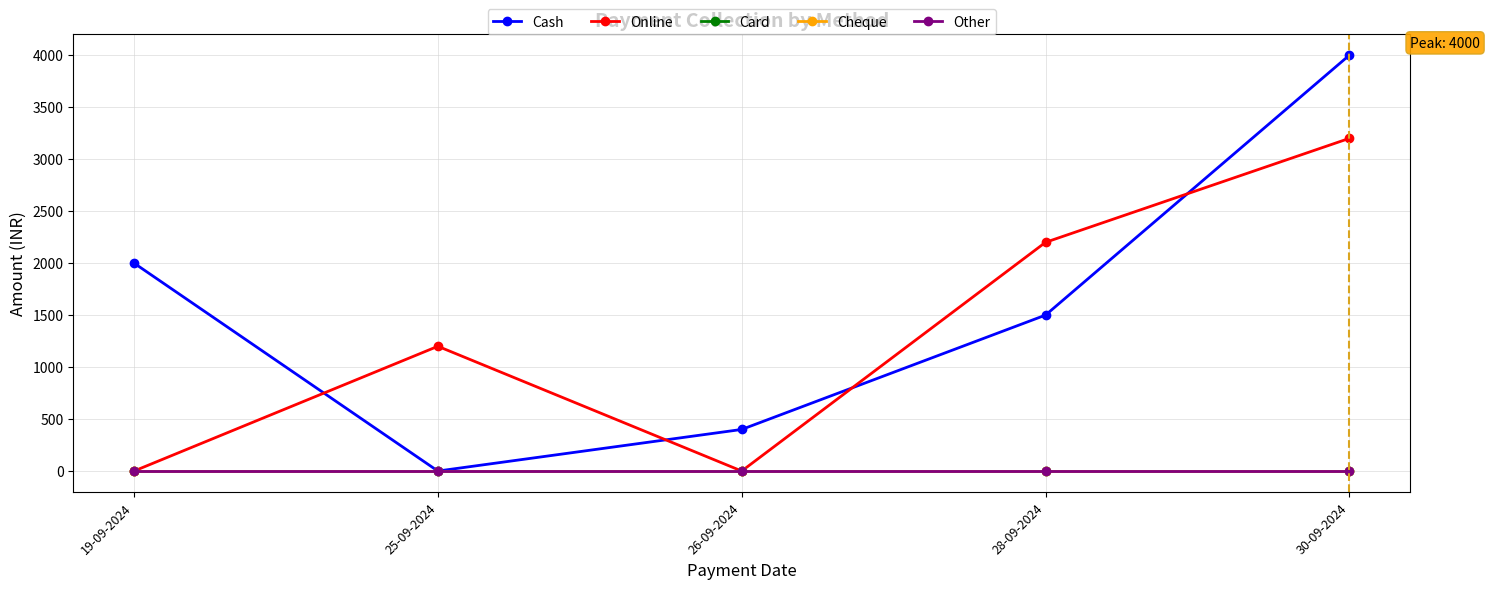

Is this an area chart (filled region under the line)?

No